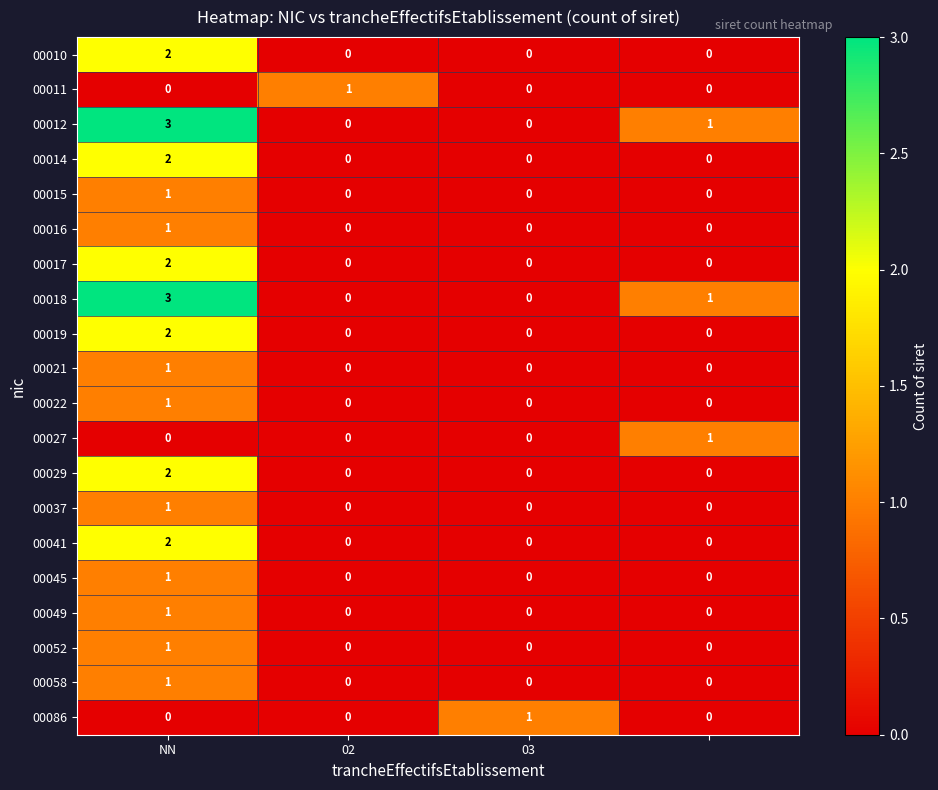

What is the difference between the maximum and second lowest values in the 00018 series?

3